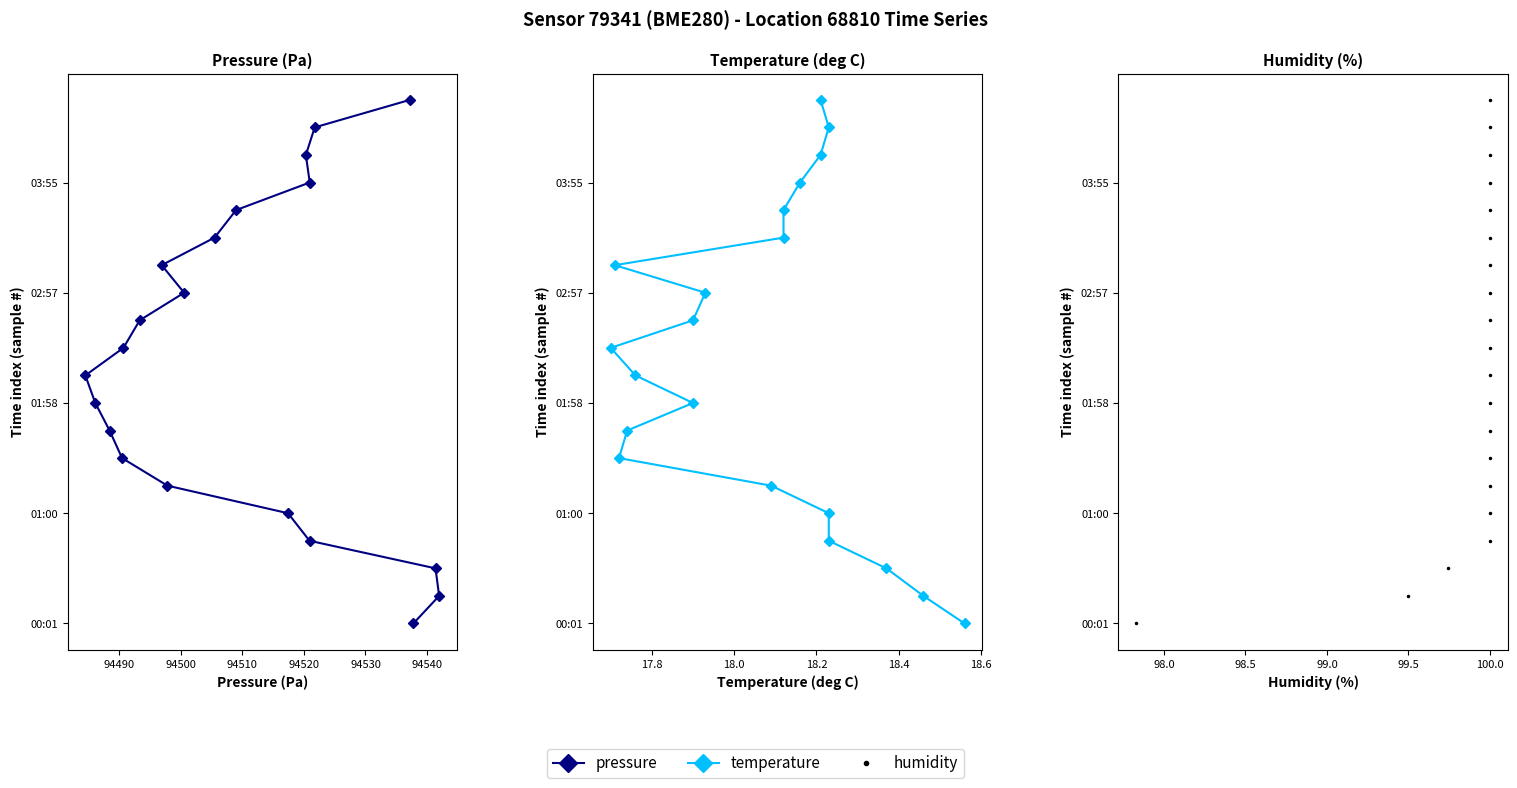

Which series has the widest spread of values?

pressure